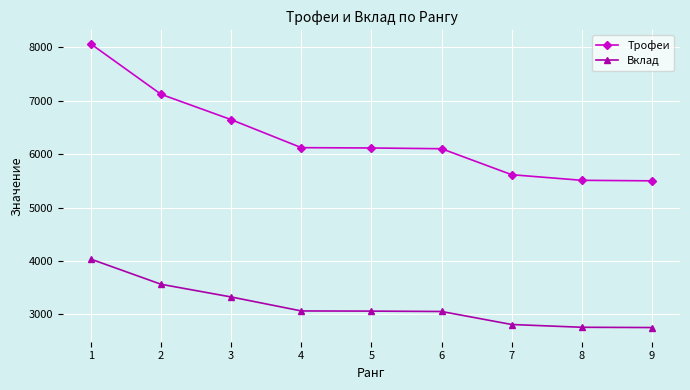

Where does the Трофеи series first go above 6116?

1